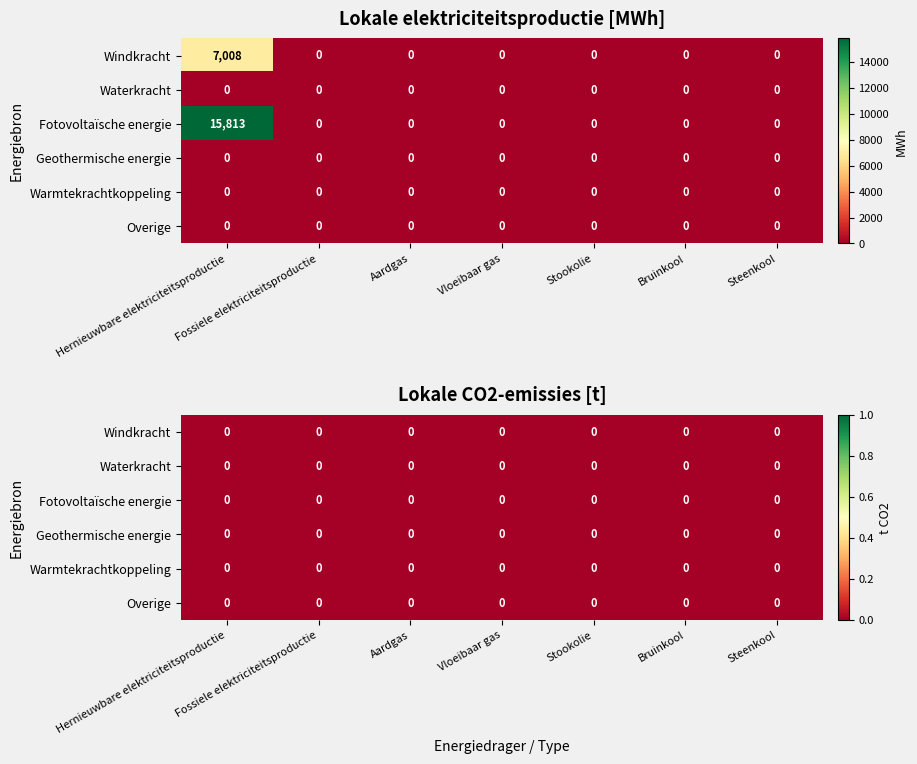

What is the maximum value shown in the chart?

15813.2